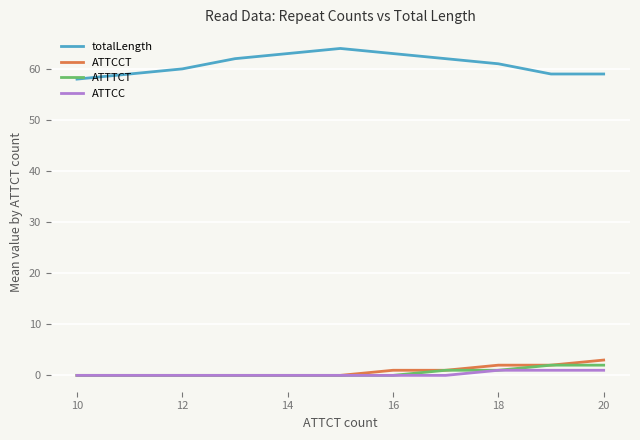

What is the greatest value displayed?

64